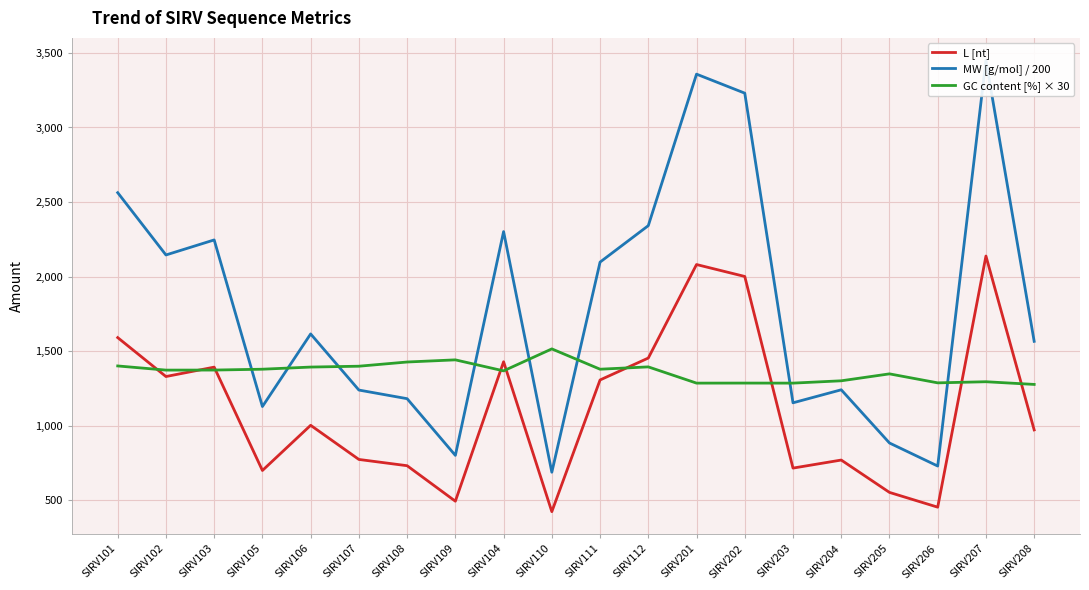

At which category does GC content [%] × 30 reach its first local valley?

SIRV102